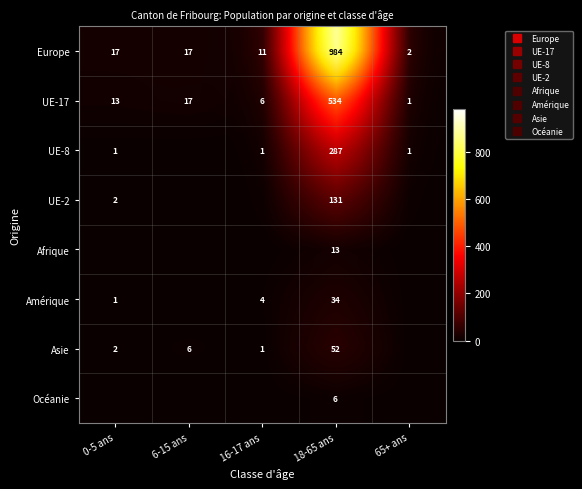

Which series has the largest total across all categories?

Europe